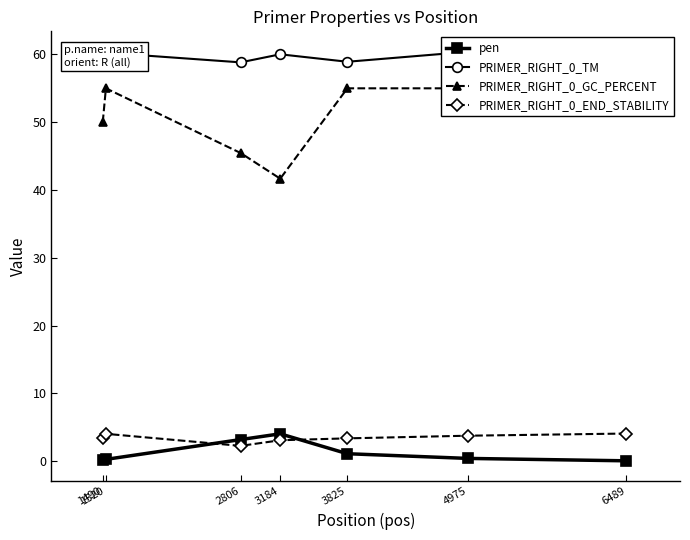

What is the lowest value of the PRIMER_RIGHT_0_TM series?

58.8